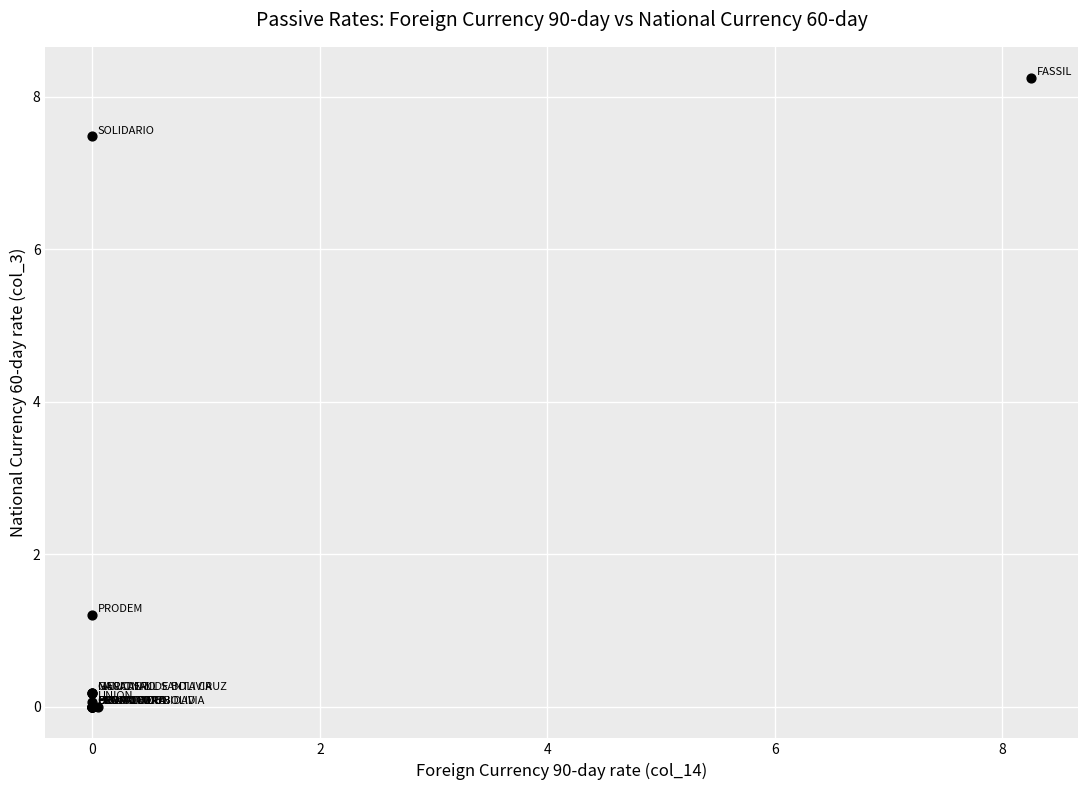

What Y value in the scatter plot is closest to 4?

1.2